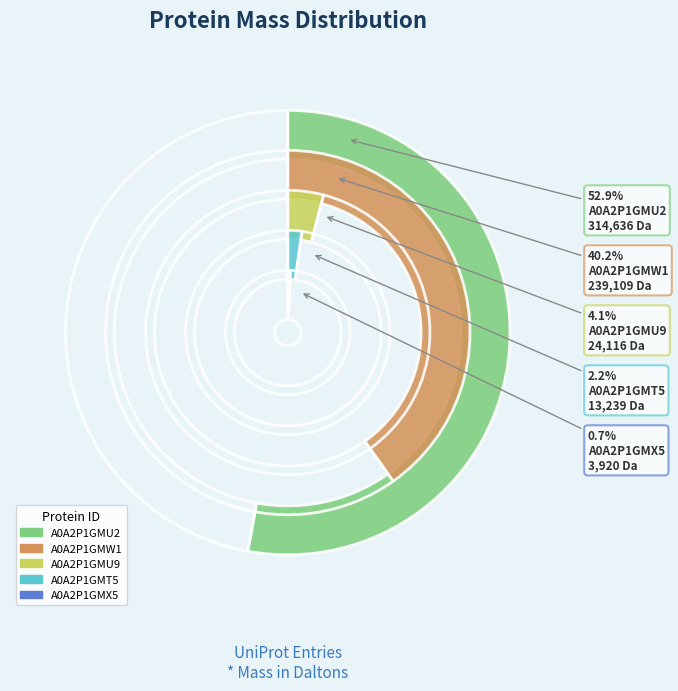

Rank the categories by value from highest to lowest.

A0A2P1GMU2, A0A2P1GMW1, A0A2P1GMU9, A0A2P1GMT5, A0A2P1GMX5